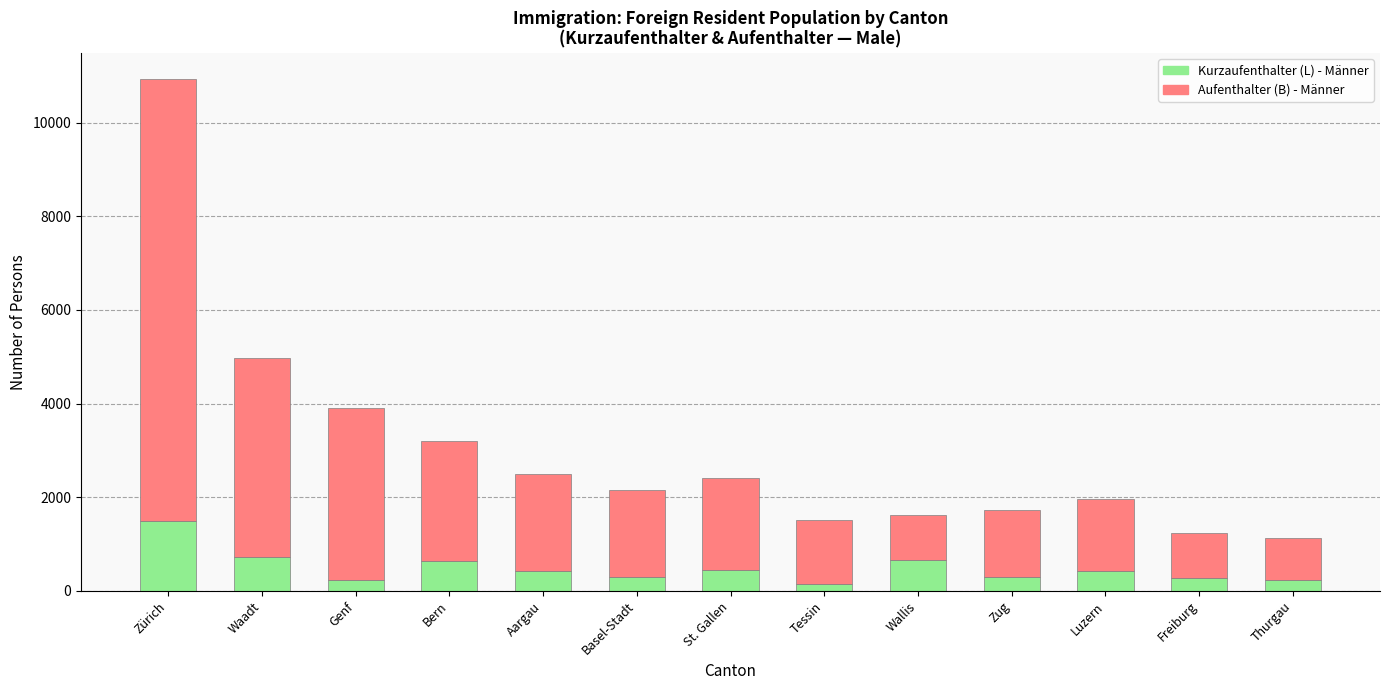

What is the total value across all series at Genf?

3902